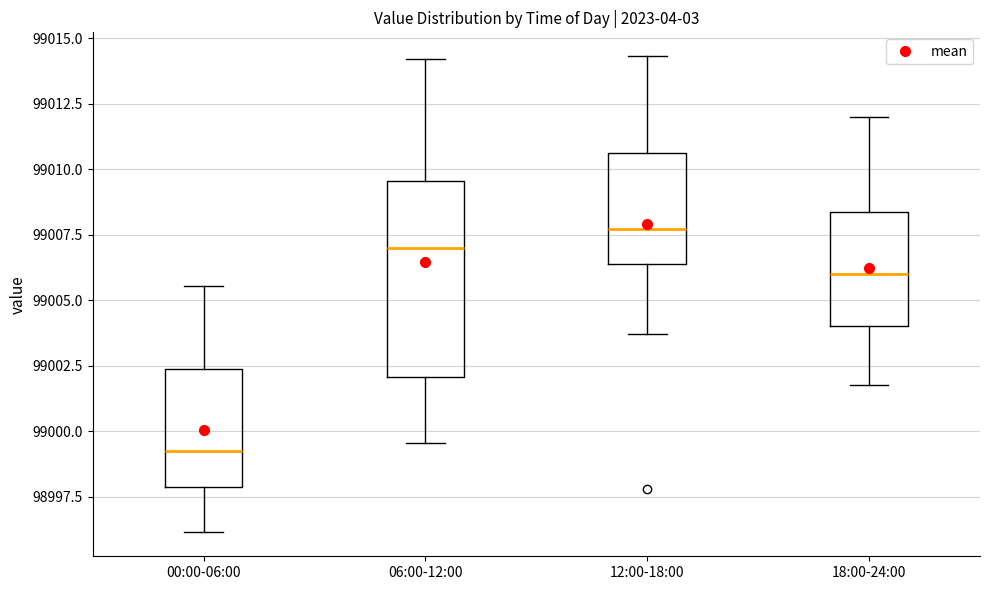

Where does the median line of the box for 00:00-06:00 sit on the y-axis? The values are not printed on the chart, so give them approximately, as read against the axis.

98999.5